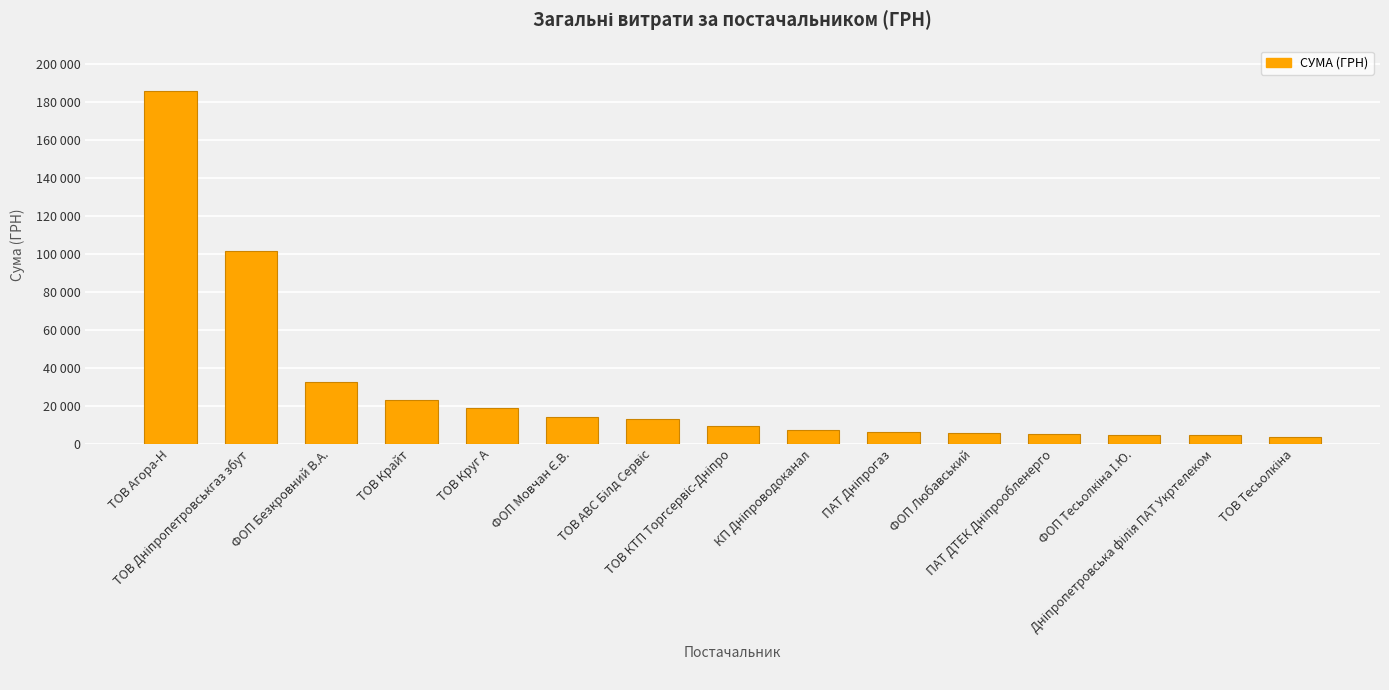

What position from the right is КП Дніпроводоканал?

7